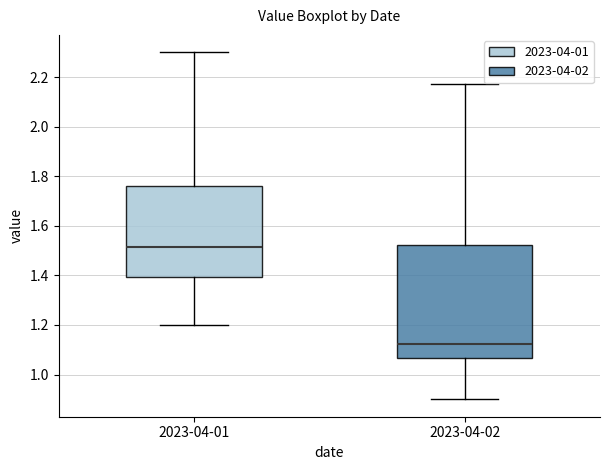

Which box has the lowest median line?

2023-04-02